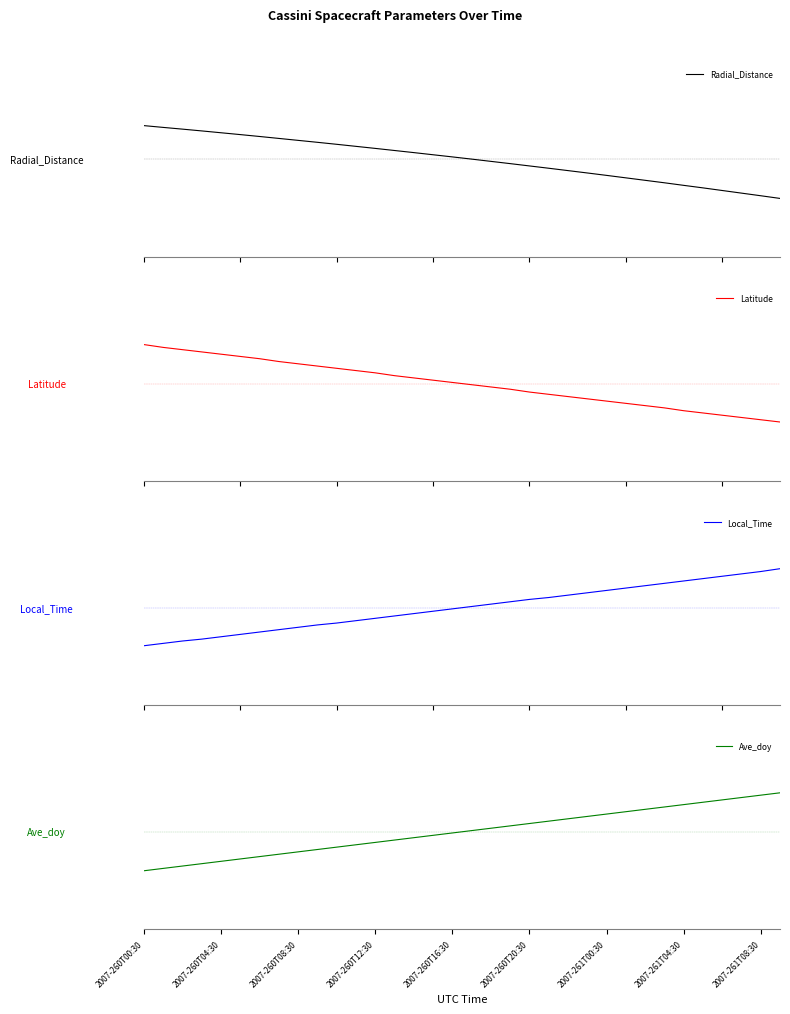

Count the number of categories in the chart.

34